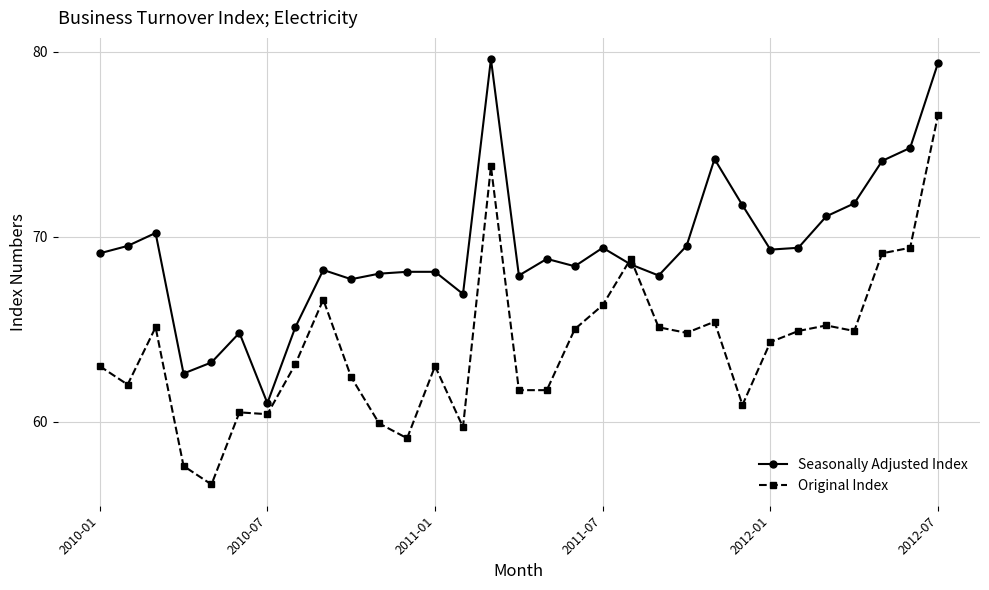

Is this an area chart (filled region under the line)?

No